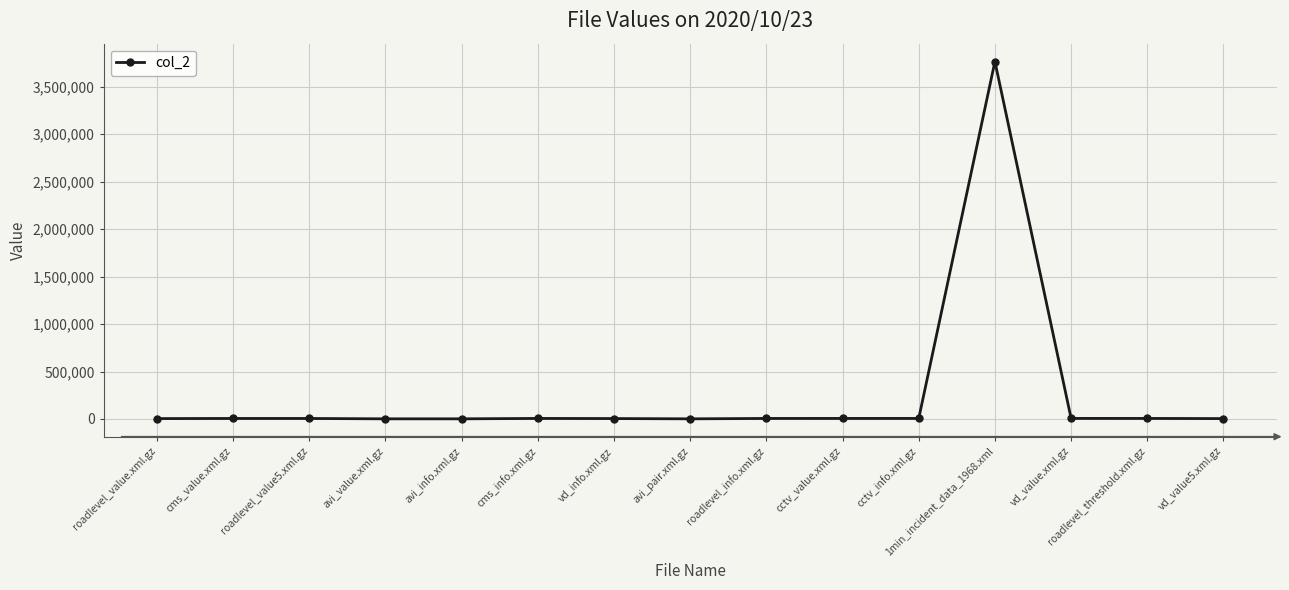

What is the label of the 2nd point from the left?

cms_value.xml.gz